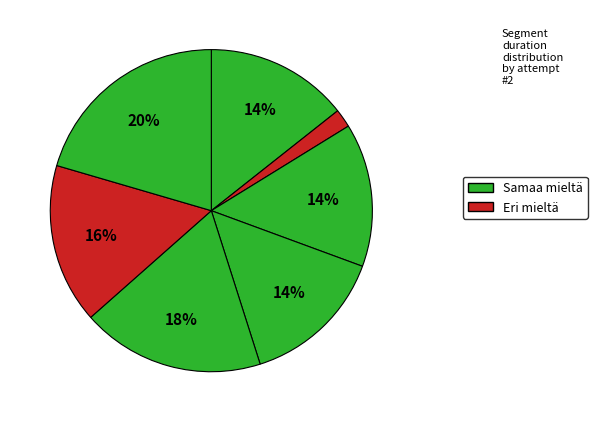

Count the number of slices in the pie.

7